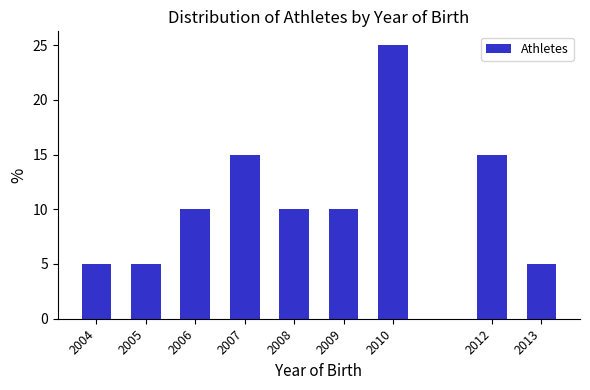

Reading left to right, extract all data points from this chart.

2004=5	2005=5	2006=10	2007=15	2008=10	2009=10	2010=25	2012=15	2013=5